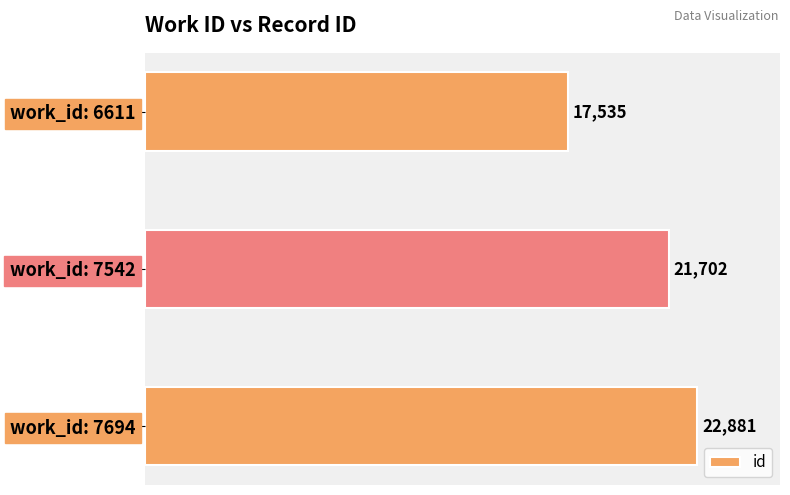

How many data points are less than 21702?

1